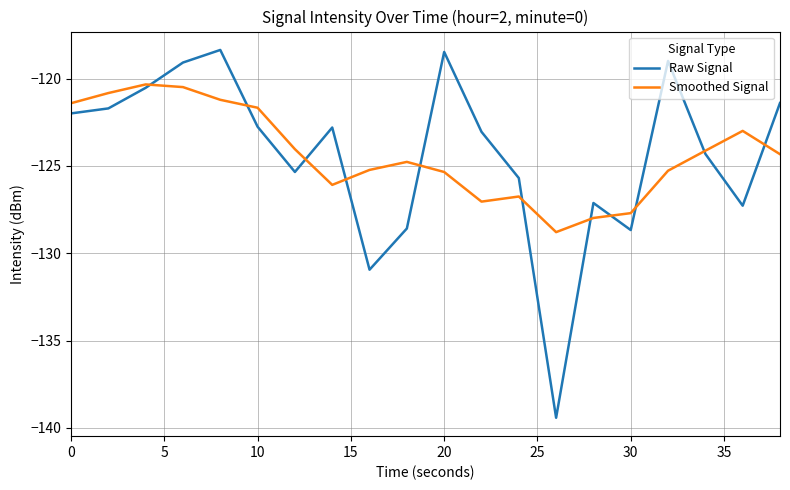

What is the maximum value shown in the chart?

-118.4